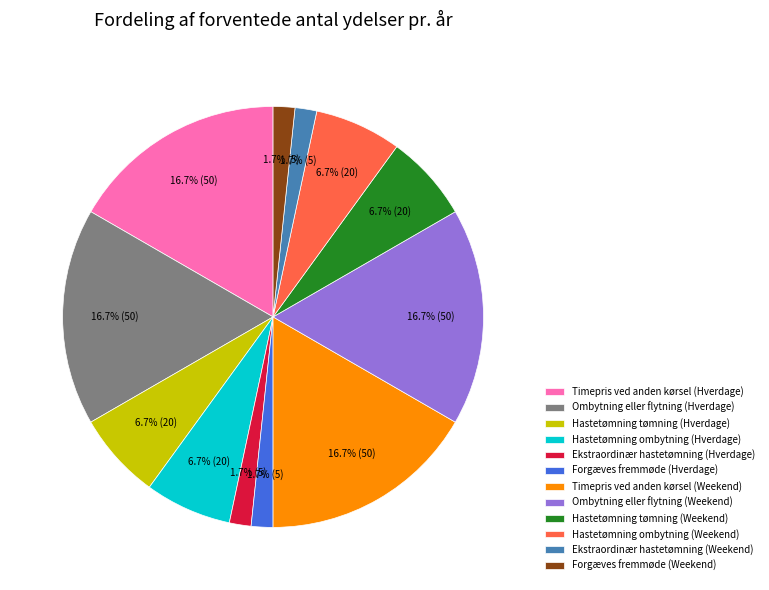

Which has a higher value, Forgæves fremmøde (Weekend) or Hastetømning ombytning (Weekend)?

Hastetømning ombytning (Weekend)